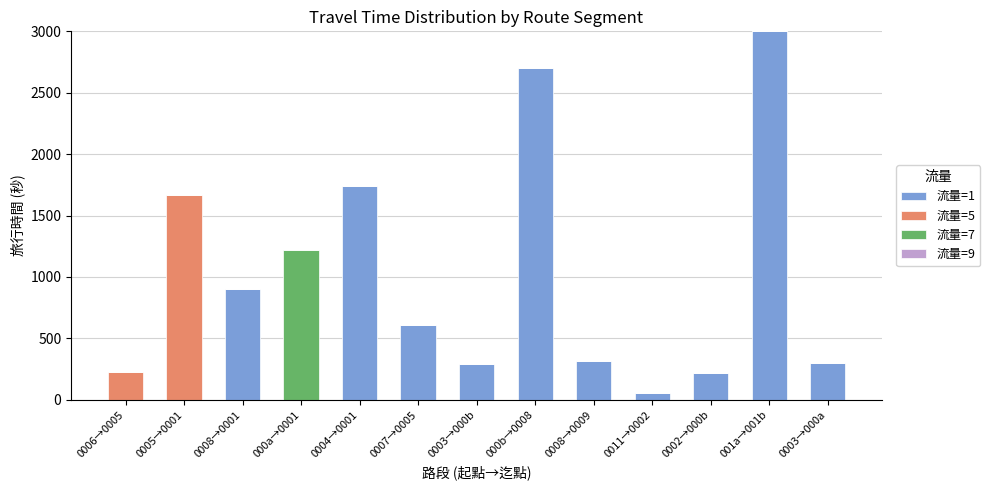

At which category is the sum across all series the highest?

001a→001b